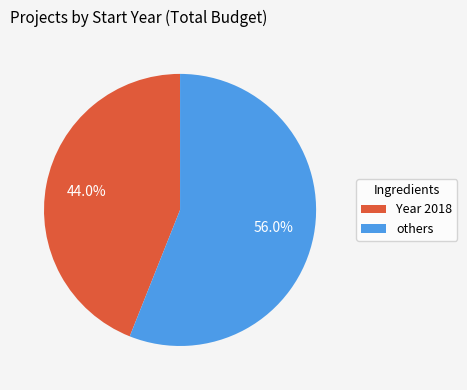

Approximately how many times larger is the value at Year 2018 compared to others?

0.8